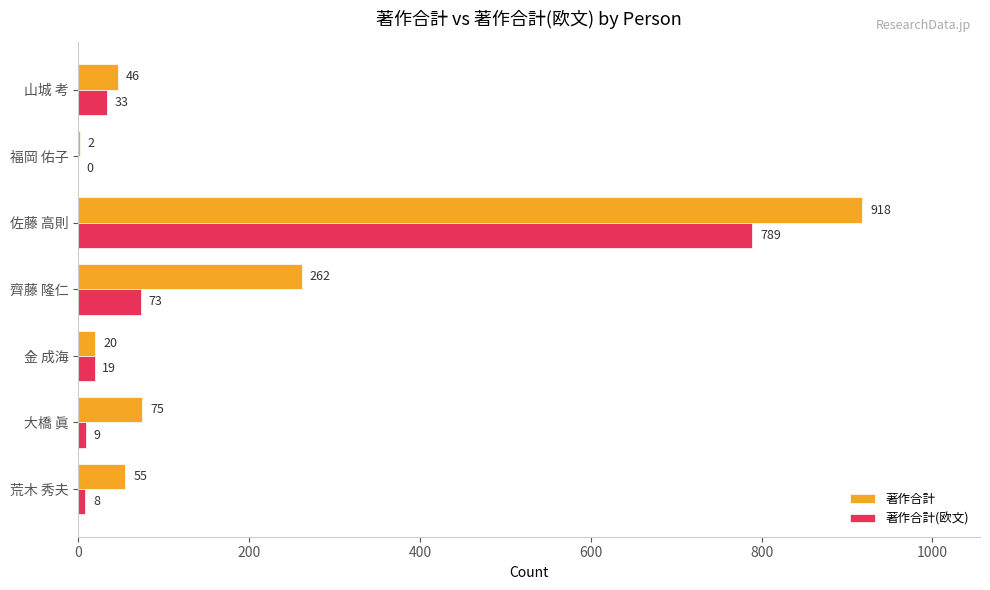

What is the sum of all 著作合計(欧文) values?

931